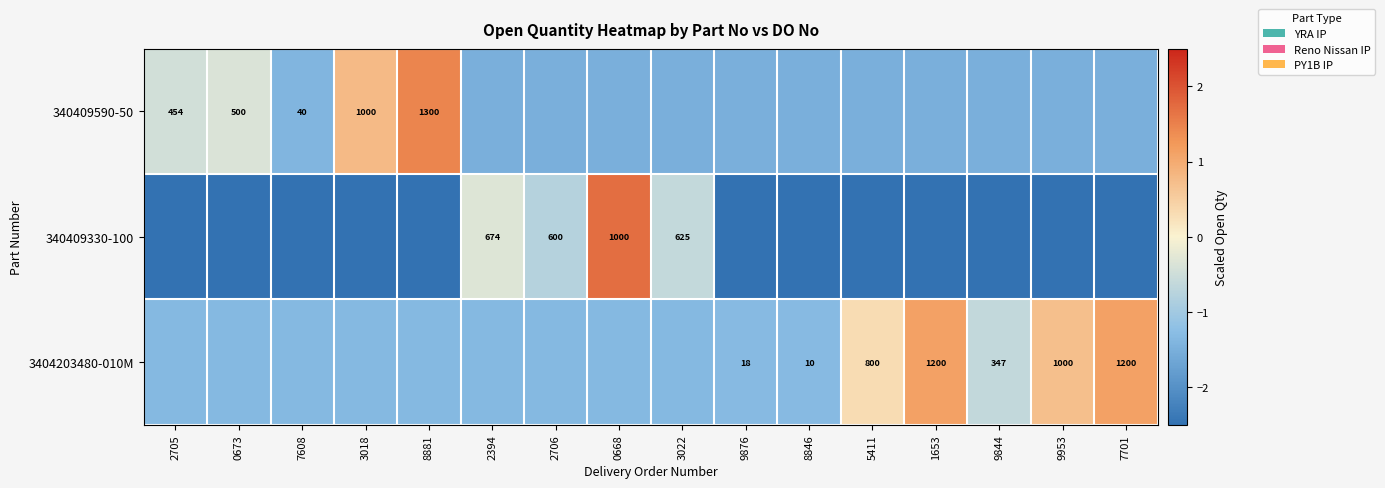

Which label corresponds to the largest value in the chart?

0668